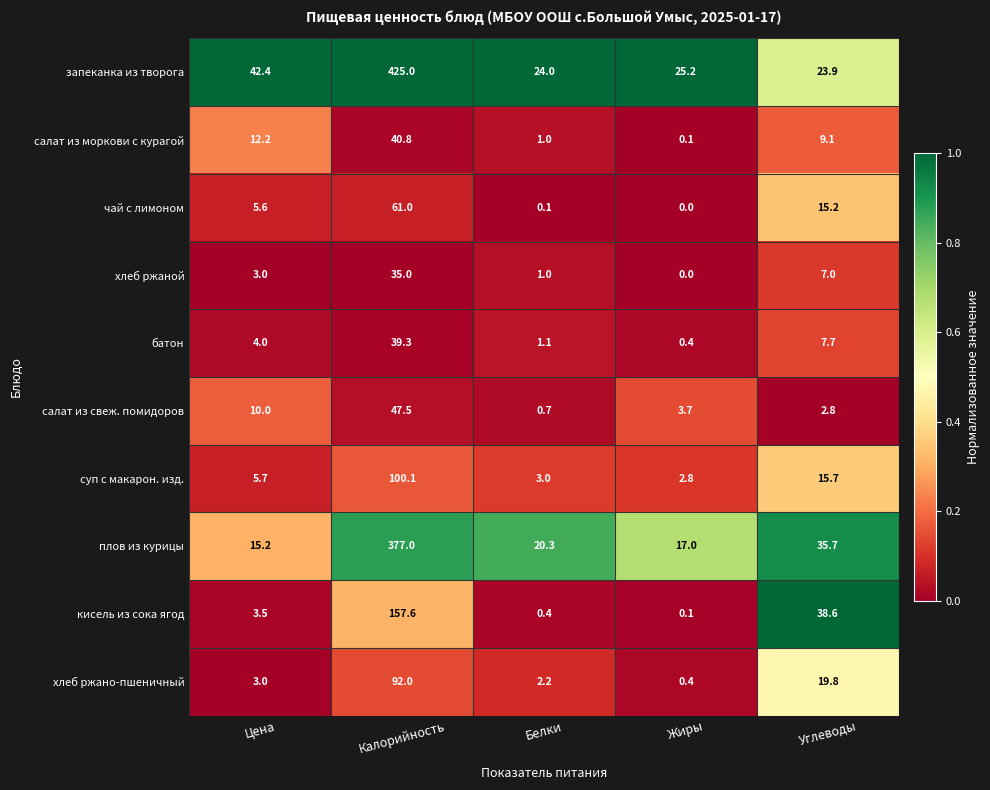

Rank the categories by запеканка из творога value from highest to lowest.

Калорийность, Цена, Жиры, Белки, Углеводы